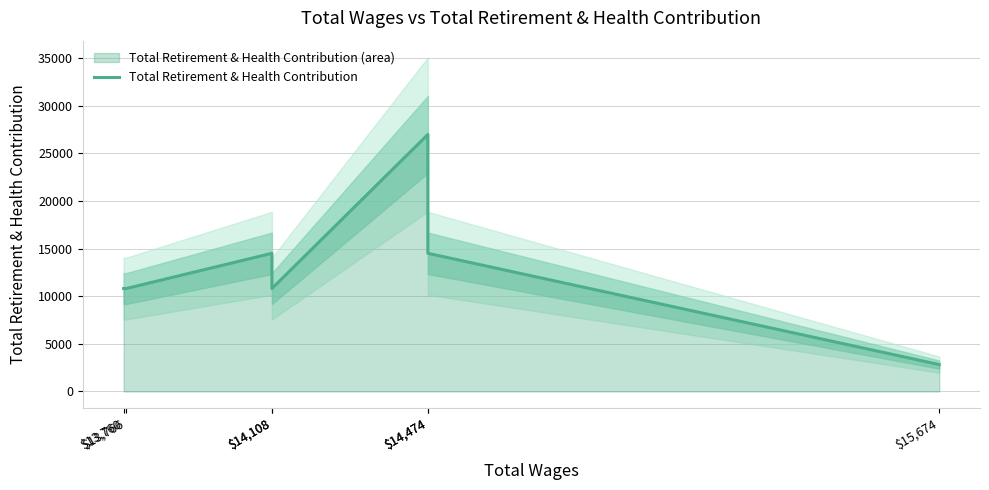

Where does the data first go above 10803?

$14,108